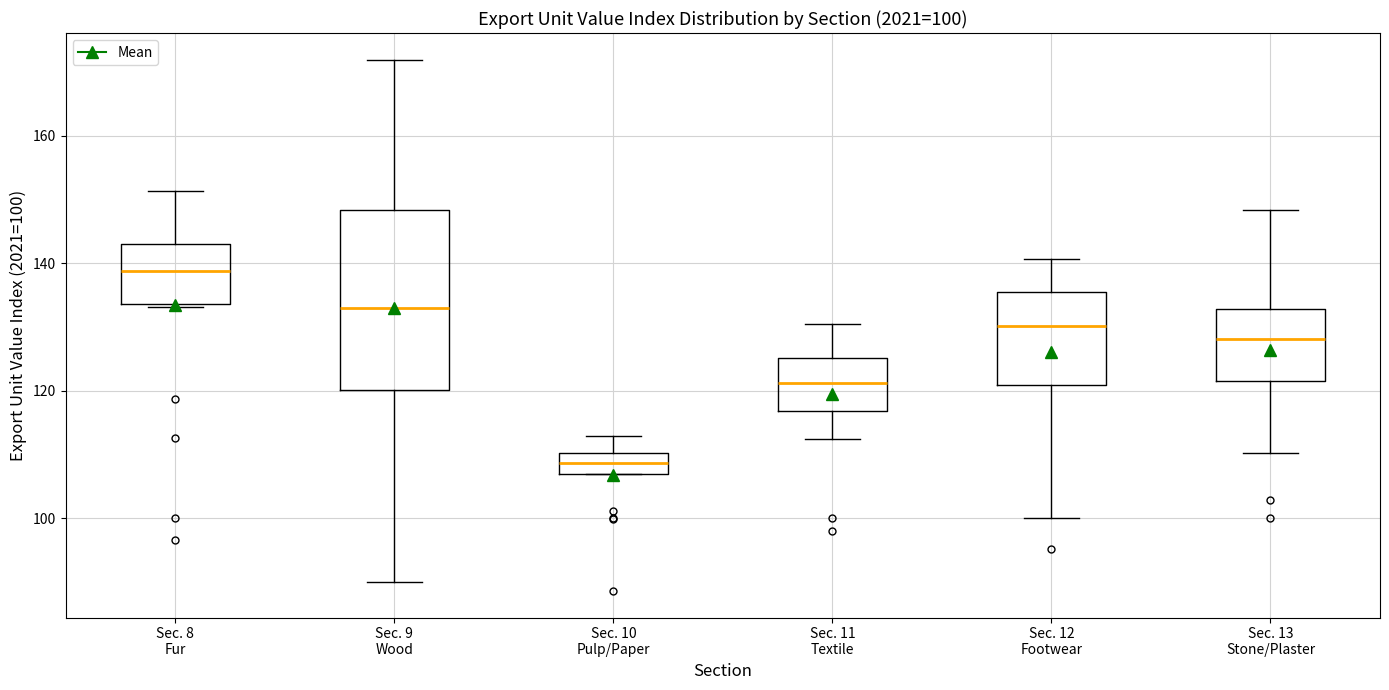

Which box is the tallest, from its lower edge to its upper edge?

Sec. 9 Wood